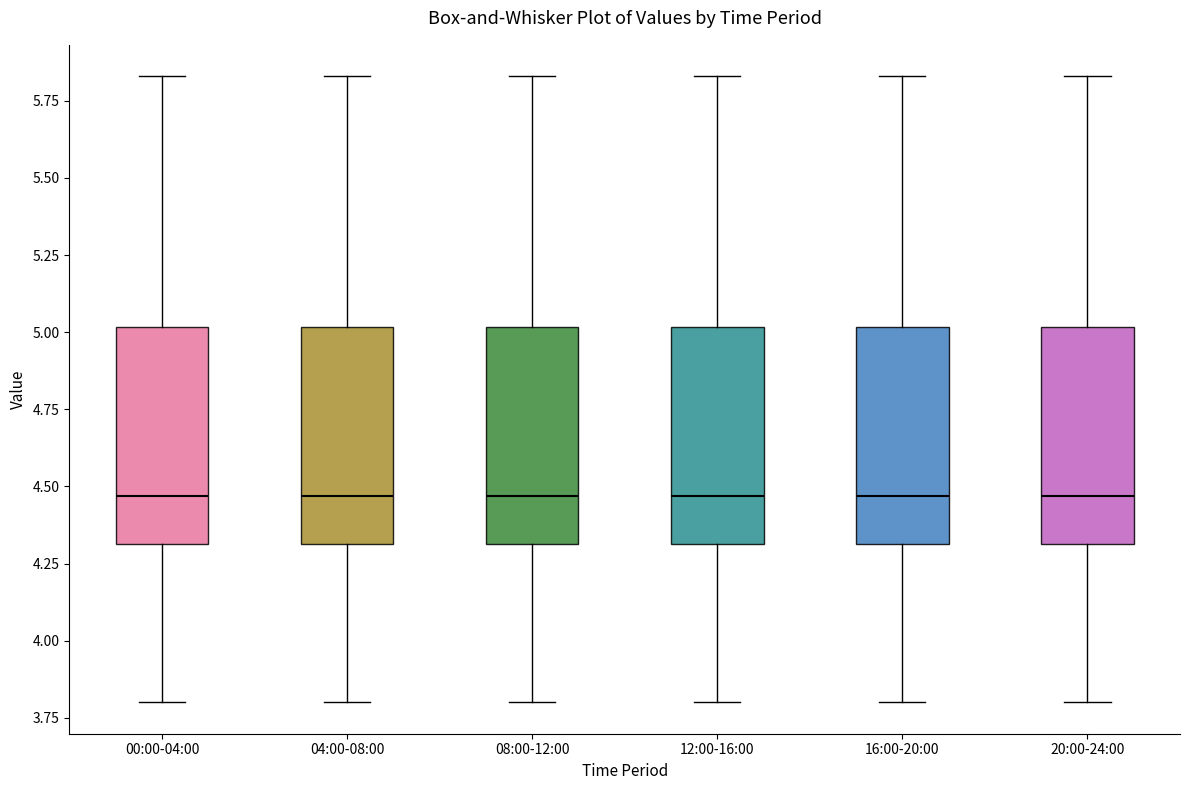

Reading left to right, transcribe this box plot: for each box, give where its median line is, the range the box spans, and where its two whiskers end, as read against the y-axis. The values are not printed on the chart, so give them approximately, as read against the axis.

00:00-04:00: median 4.45, box 4.30 to 5.00, whiskers 3.80 to 5.85
04:00-08:00: median 4.45, box 4.30 to 5.00, whiskers 3.80 to 5.85
08:00-12:00: median 4.45, box 4.30 to 5.00, whiskers 3.80 to 5.85
12:00-16:00: median 4.45, box 4.30 to 5.00, whiskers 3.80 to 5.85
16:00-20:00: median 4.45, box 4.30 to 5.00, whiskers 3.80 to 5.85
20:00-24:00: median 4.45, box 4.30 to 5.00, whiskers 3.80 to 5.85